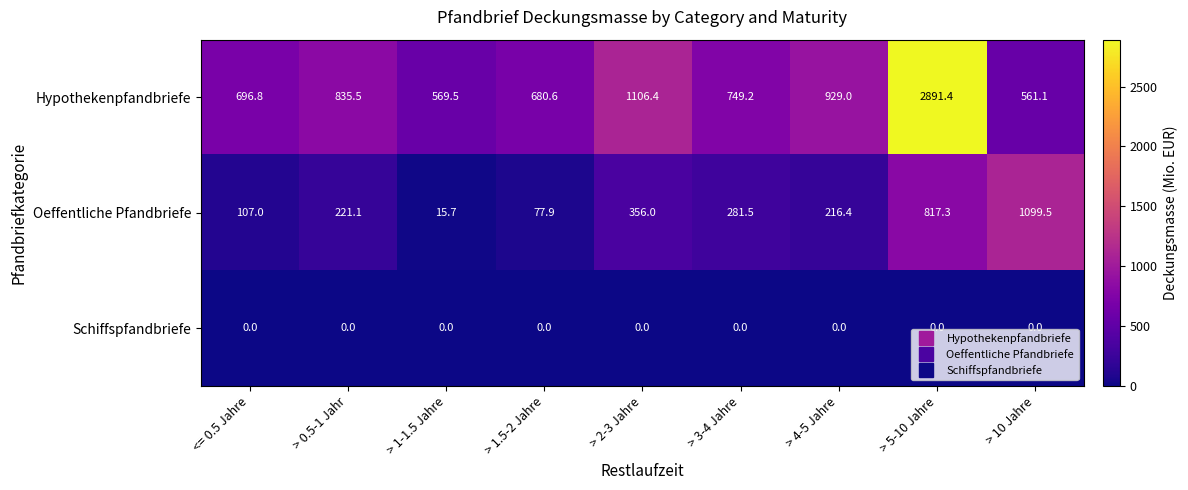

True or false: Hypothekenpfandbriefe has a value of 561.1 at > 10 Jahre.

True